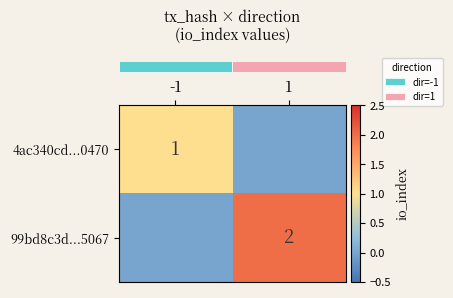

True or false: row_1 has a value of 2 at 1.

True